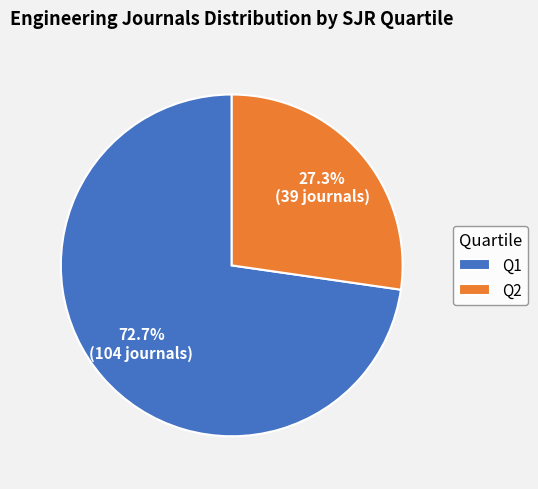

What is the ratio of the value at Q1 to the value at Q2?

2.7